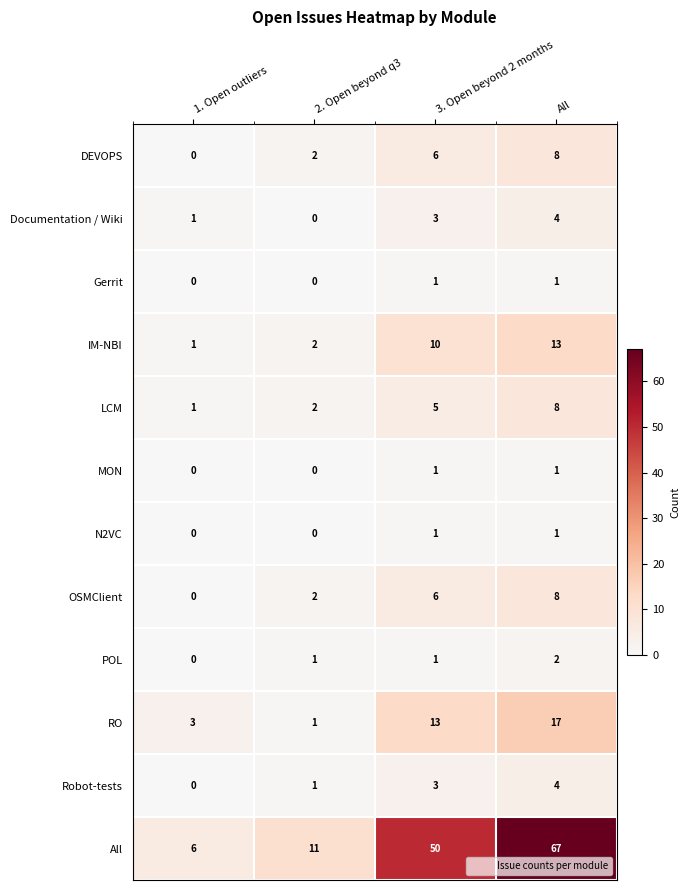

Count the RO values in the range 3 to 17.

3